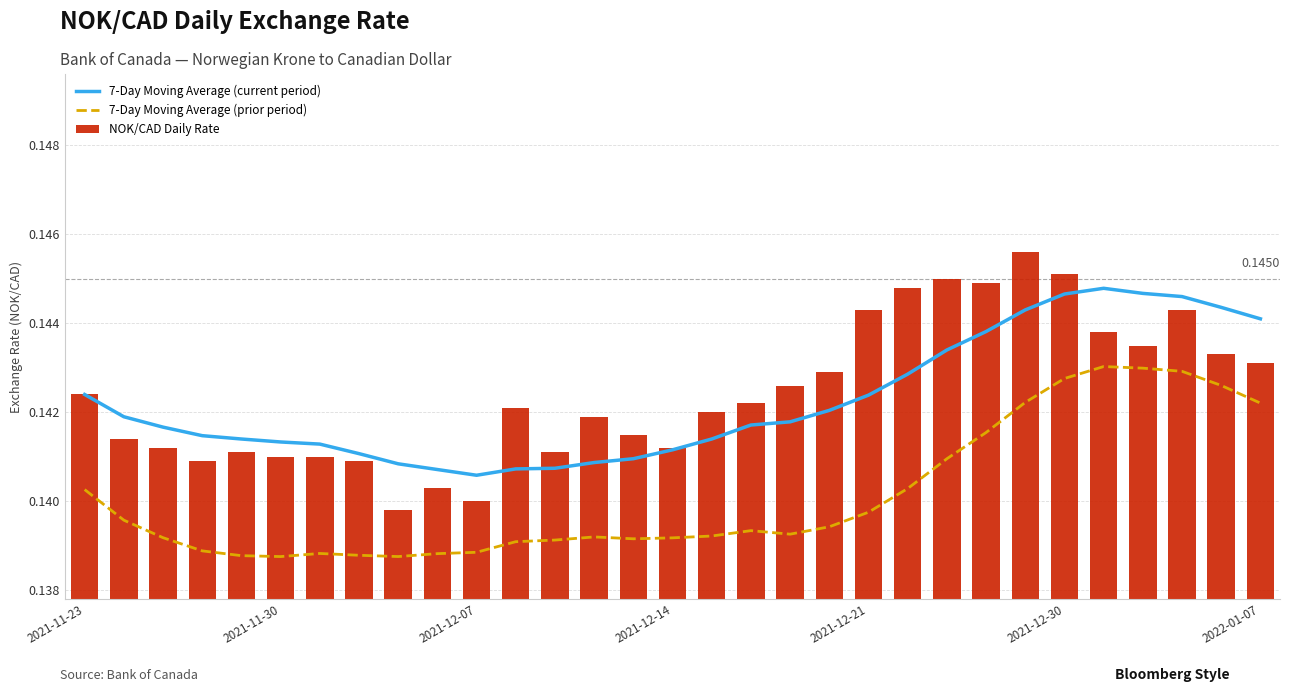

Is it true that 7-Day Moving Average (current period) equals 0.2 at 11?

False